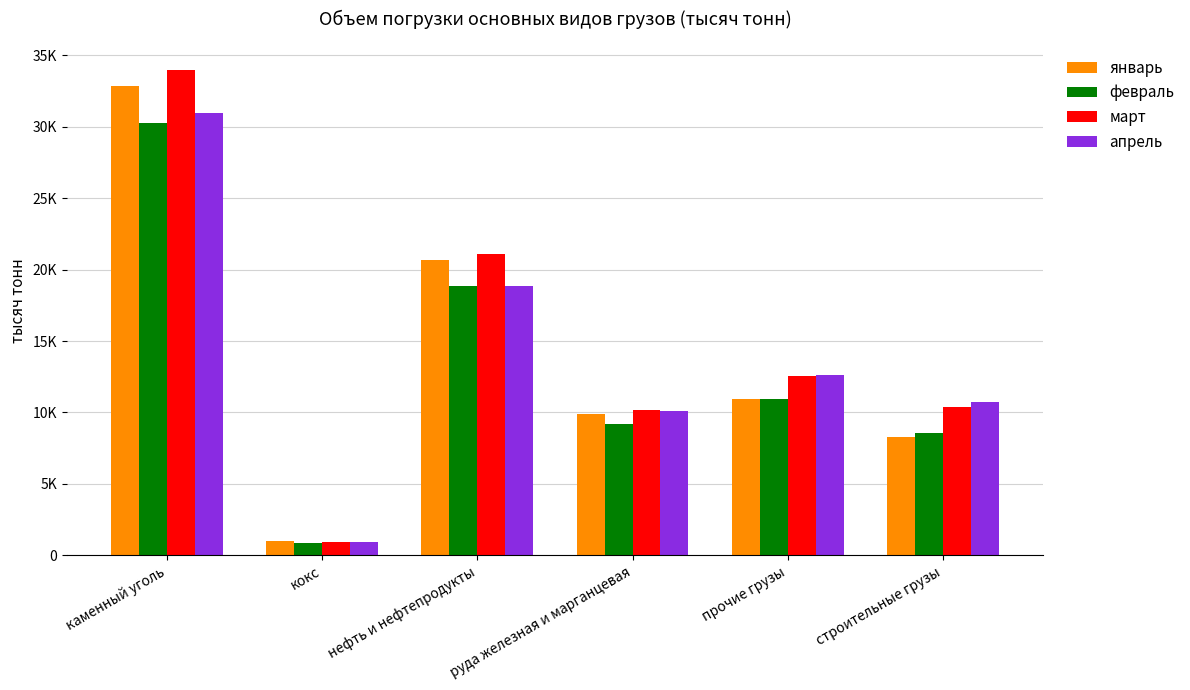

What is the sum of the апрель values at нефть и нефтепродукты and кокс?

19789.1